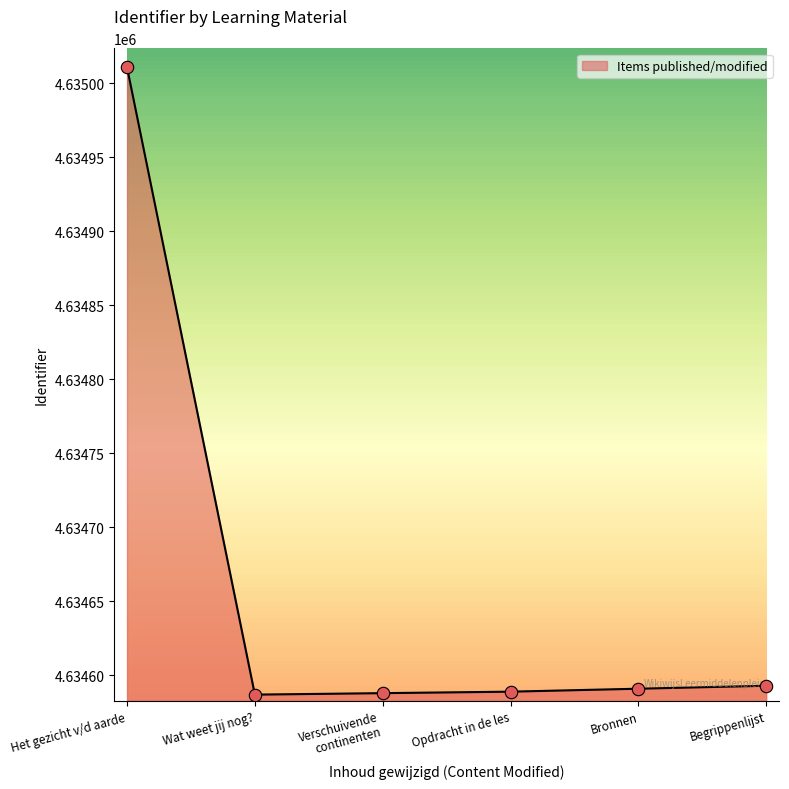

Approximately how many times larger is the value at Begrippenlijst compared to Het gezicht v/d aarde?

1.0